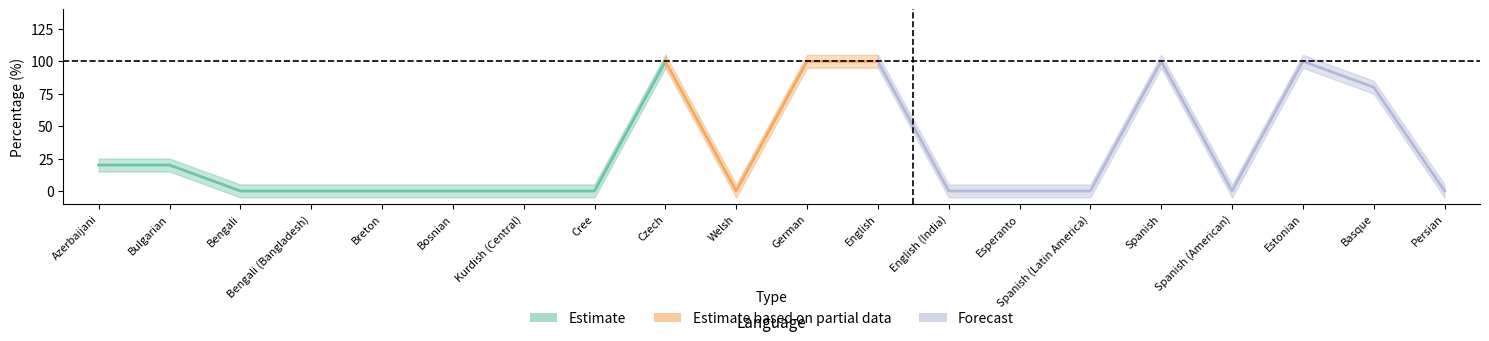

True or false: translated_percent has more than 0 interior local peaks.

True